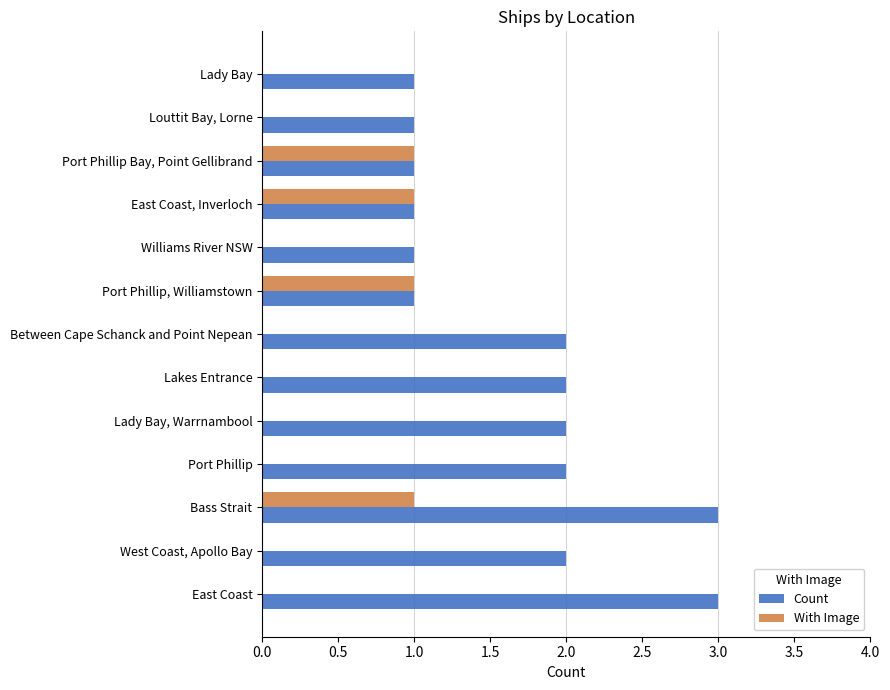

The value of With Image at East Coast, Inverloch is 0. True or false?

False